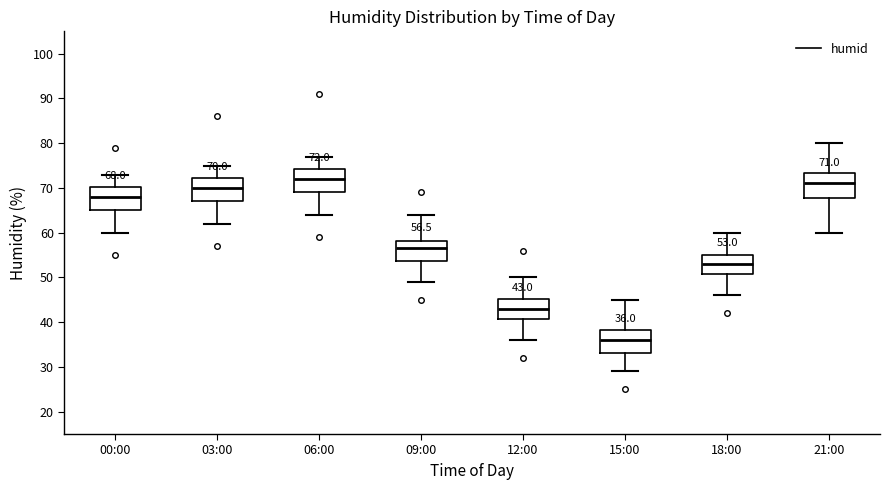

Which box has the lowest median line?

15:00